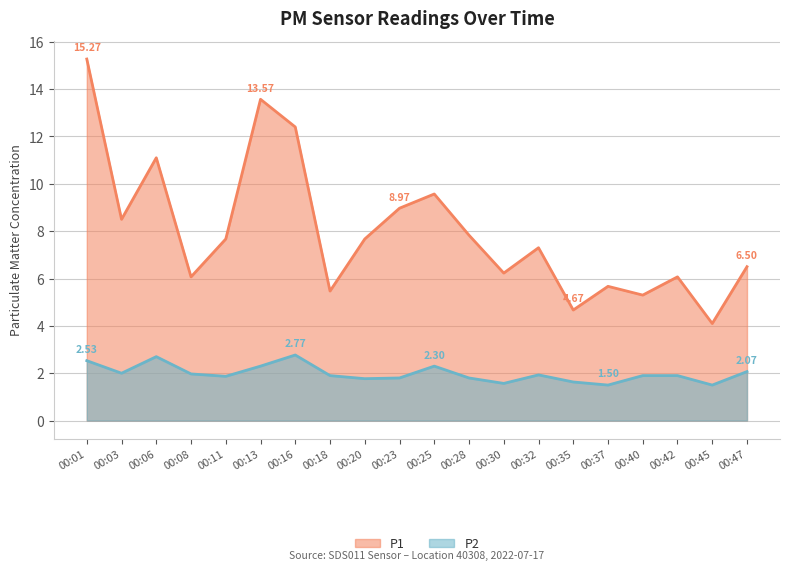

At which category does P1 reach its first local valley?

00:03